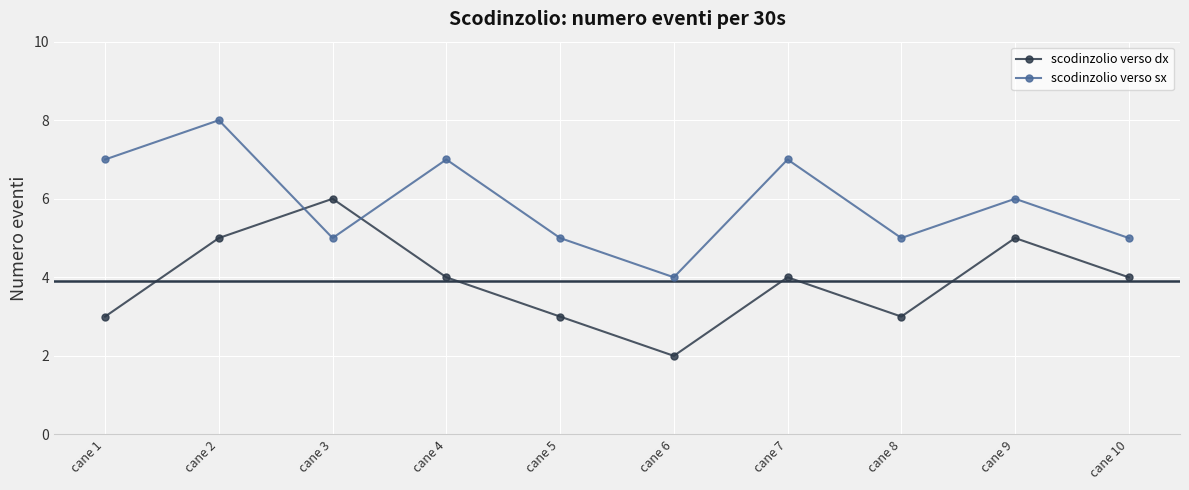

Does the chart display data point markers on the line(s)?

Yes